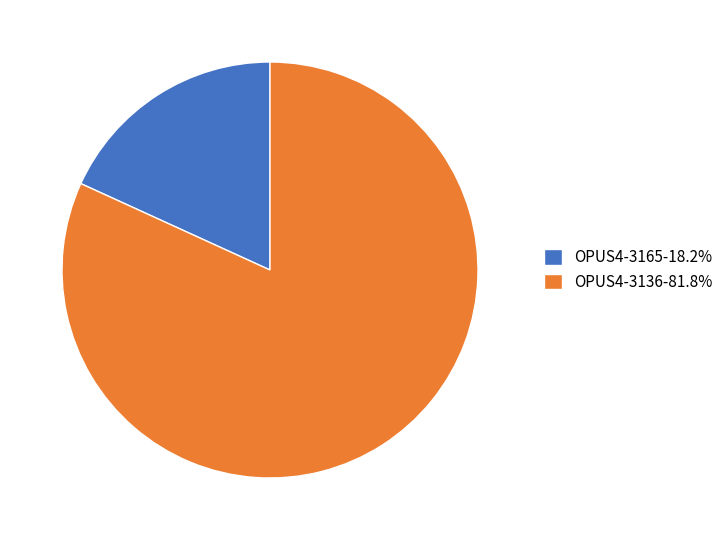

What is the ratio of the value at OPUS4-3136-81.8% to the value at OPUS4-3165-18.2%?

4.5